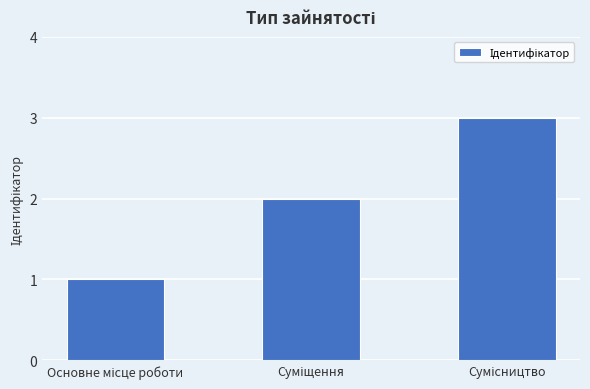

What is the sum of all values?

6